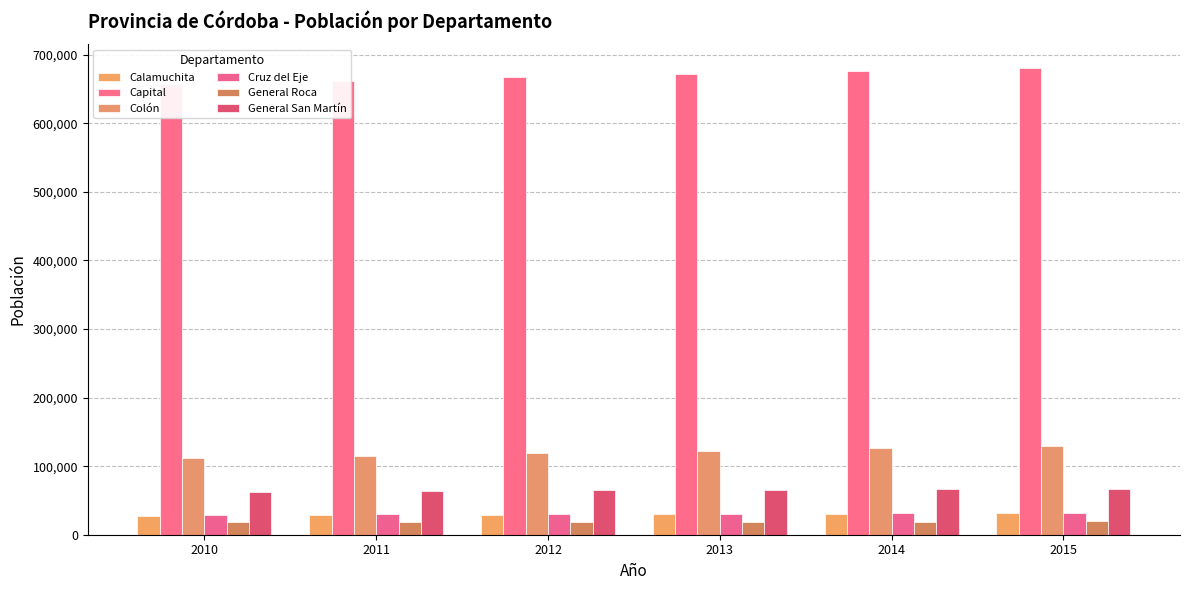

What is the maximum value shown in the chart?

681213